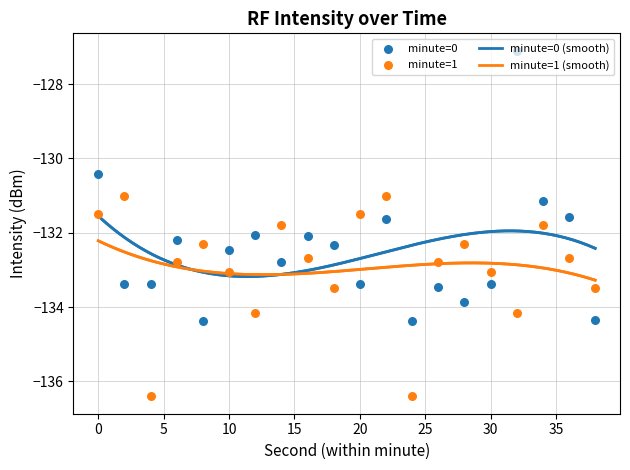

What is the maximum value for minute=1 (smooth)?

-132.2